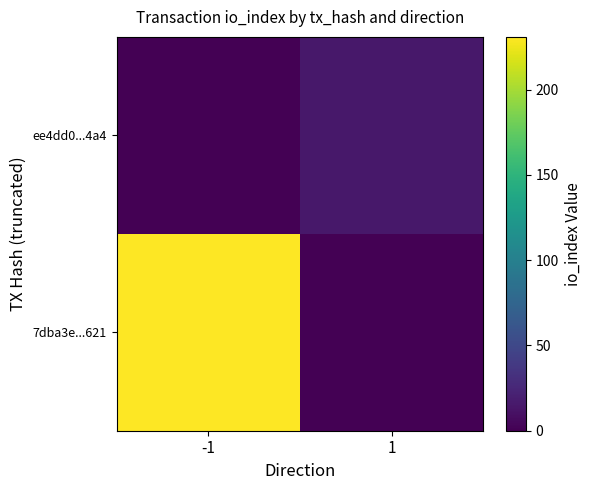

At 1, list the series in order from largest to smallest.

ee4dd0...4a4, 7dba3e...621